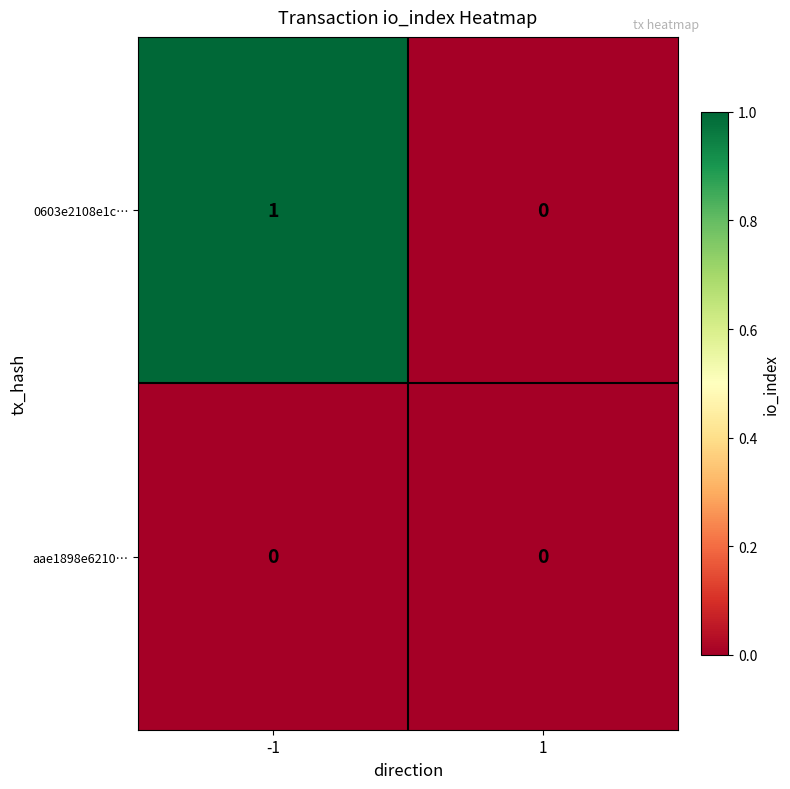

Reading right to left, transcribe all the data shown in this chart.

0603e2108e1c…: 0	1
aae1898e6210…: 0	0